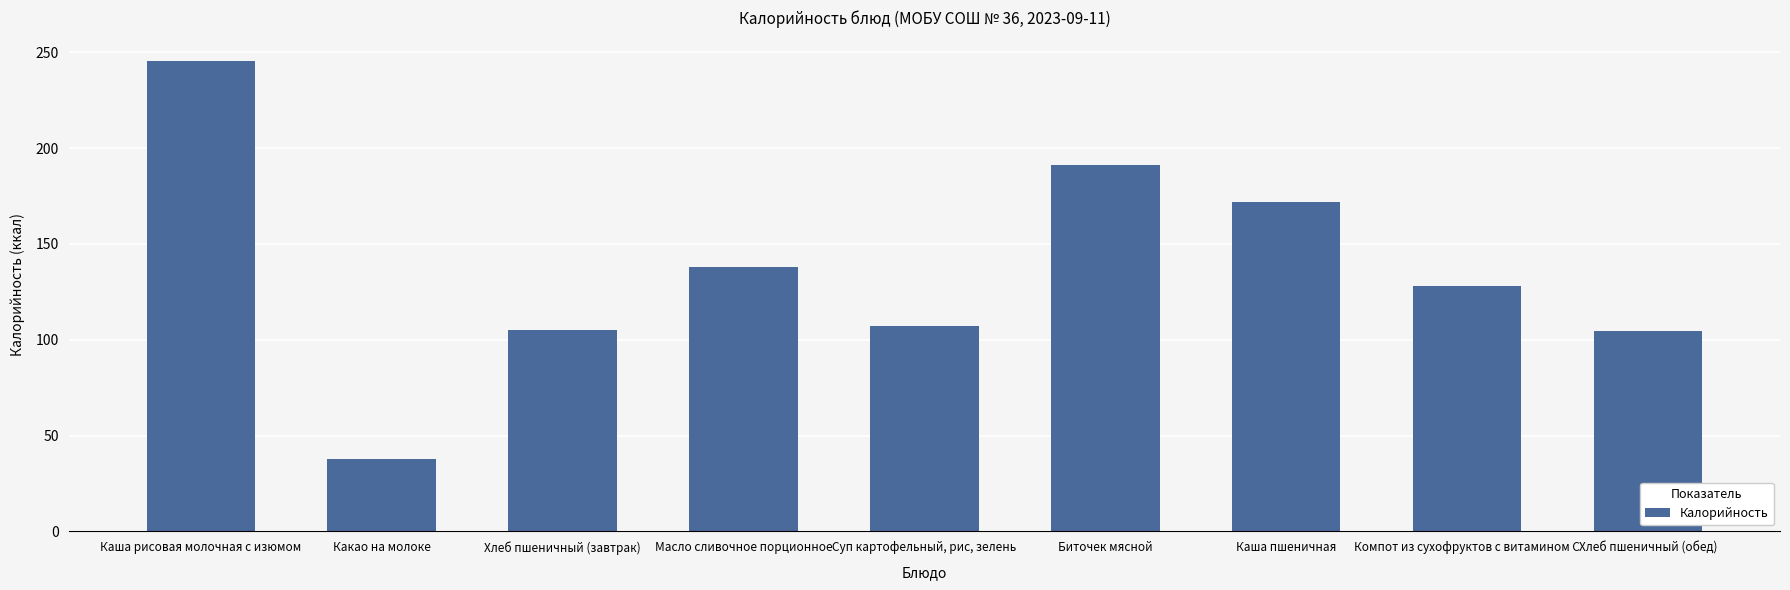

What is the change in value from Суп картофельный, рис, зелень to Биточек мясной?

+83.8